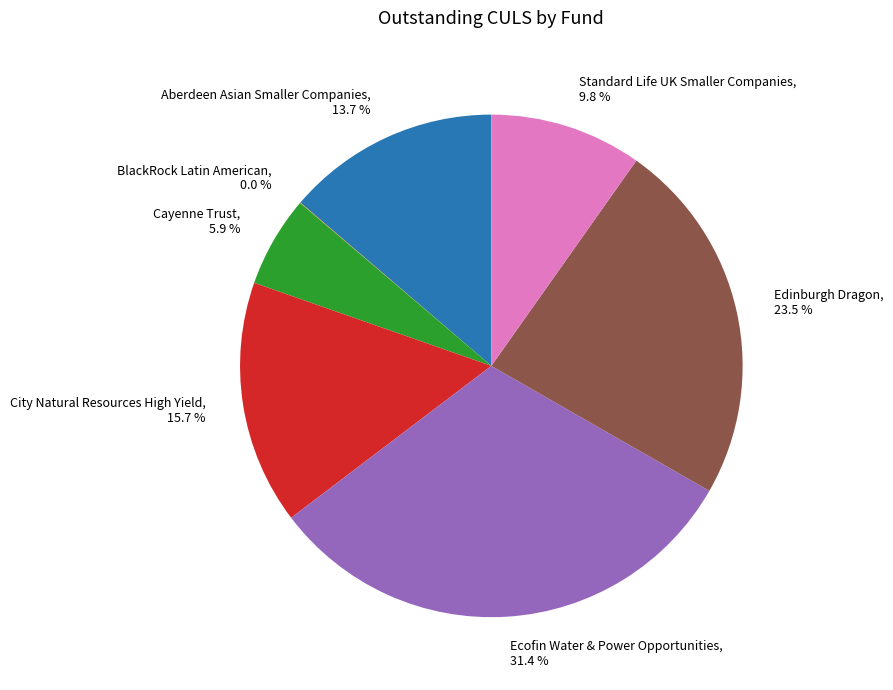

Does any single category account for the majority?

No